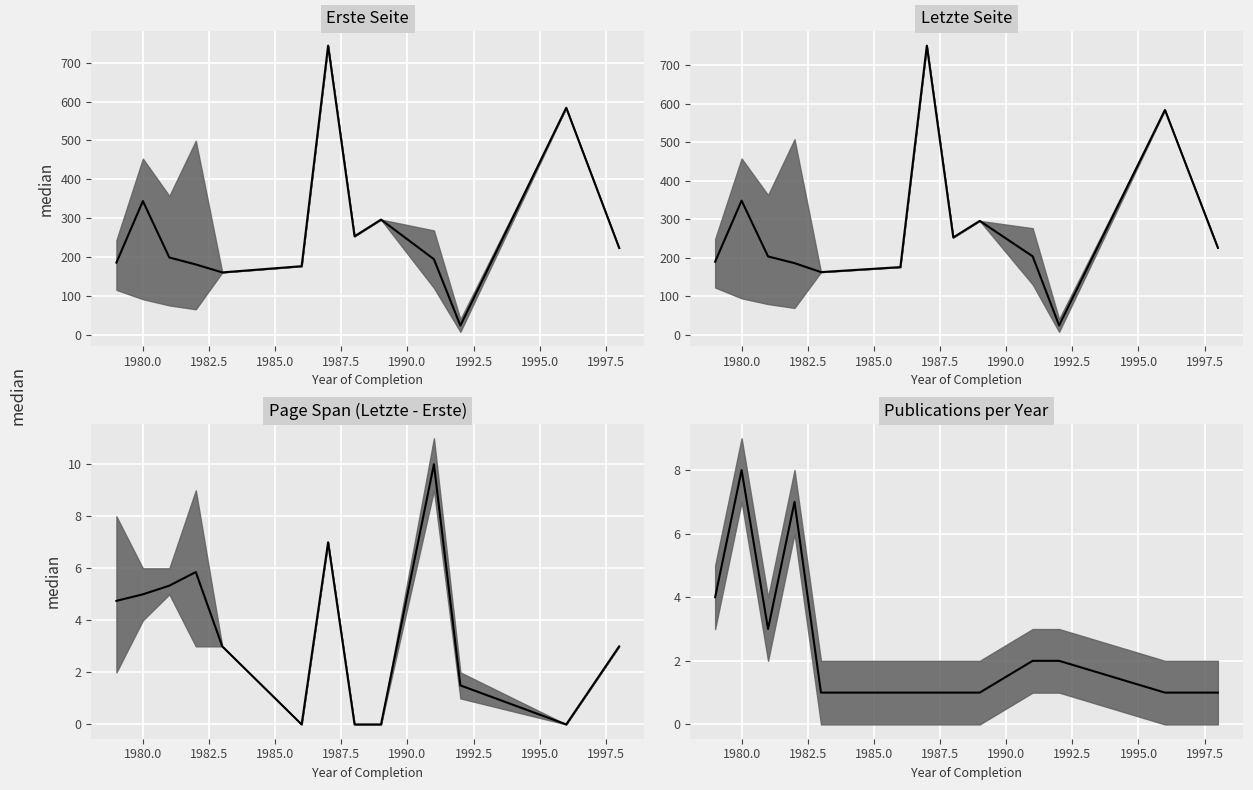

How many interior local peaks does the Page Span median series have?

3